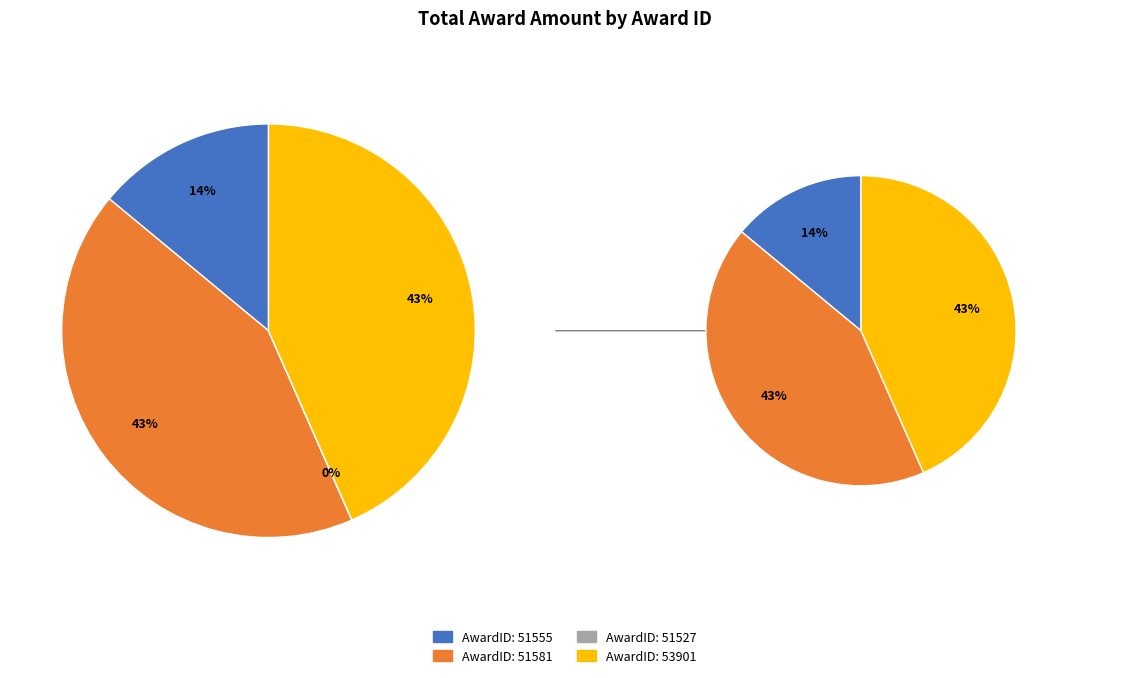

Is there a majority slice in this chart?

No